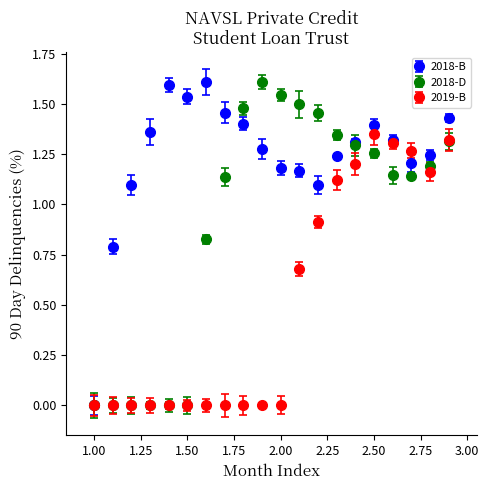

What are all the series names shown in the legend?

2018-B, 2018-D, 2019-B